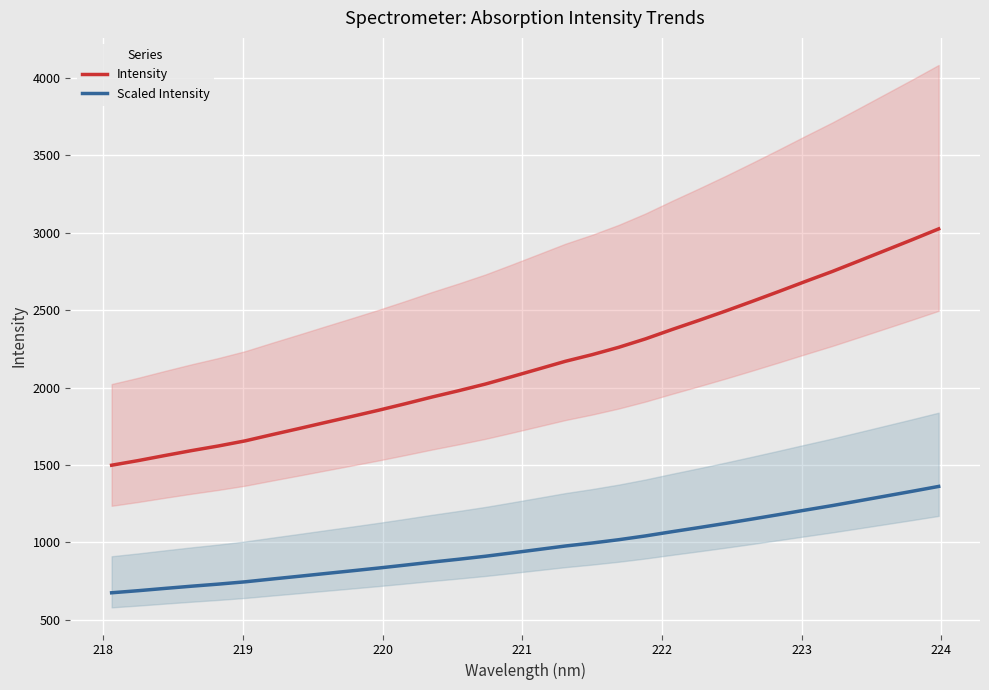

What are all the series names shown in the legend?

Intensity, Scaled Intensity